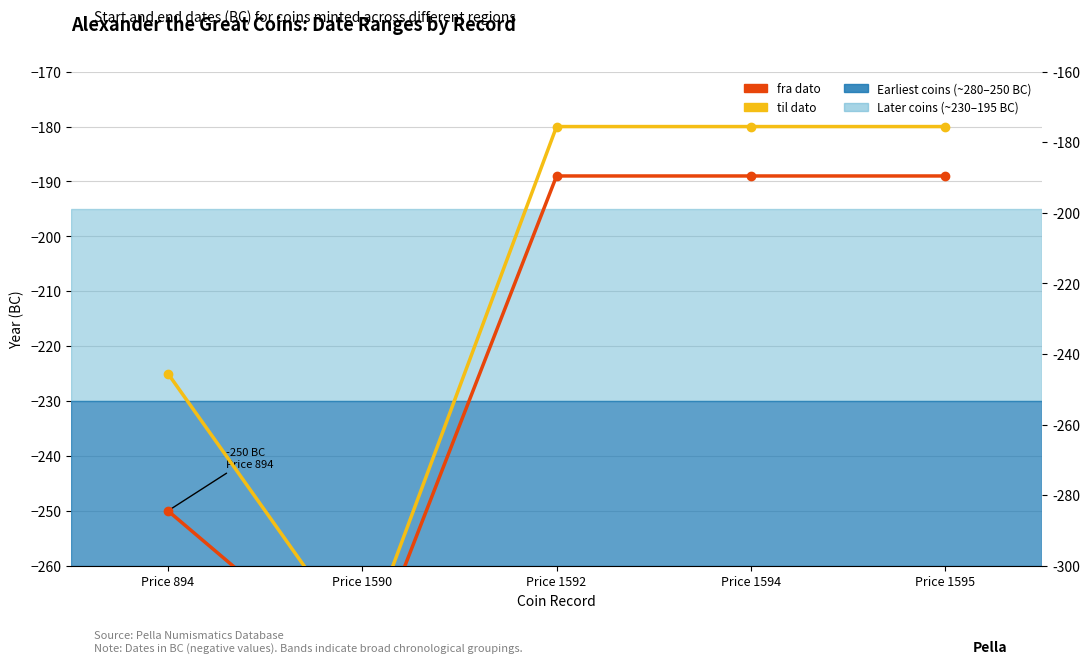

Rank the series by their average value, from highest to lowest.

til dato, fra dato